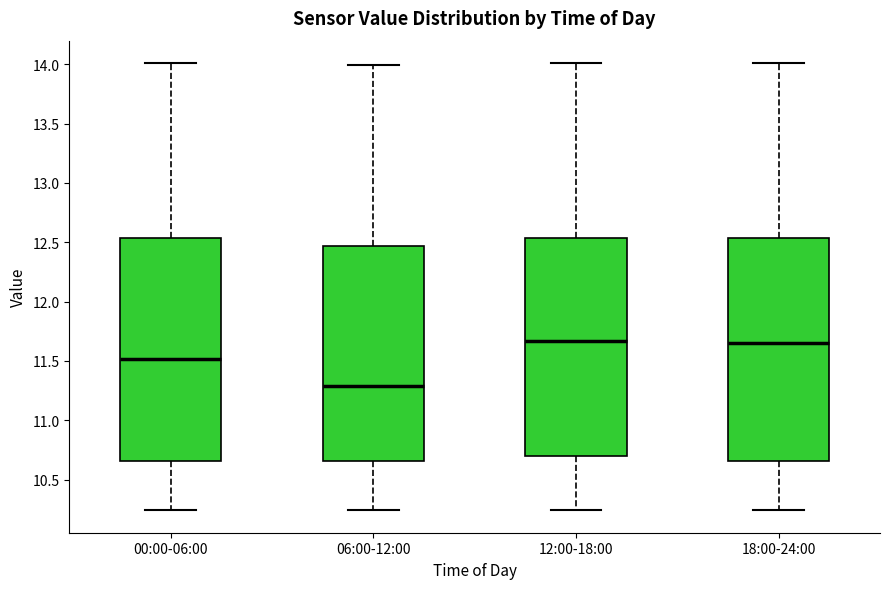

Where does the lower whisker of the box for 00:00-06:00 end on the y-axis? The values are not printed on the chart, so give them approximately, as read against the axis.

10.25